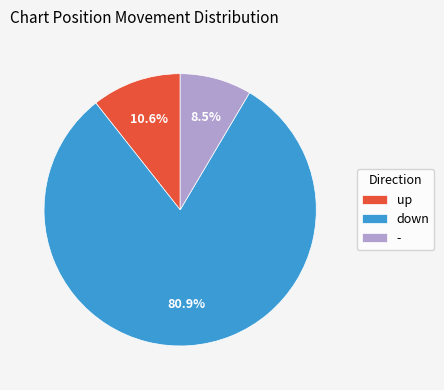

What is the ratio of the value at - to the value at up?

0.8